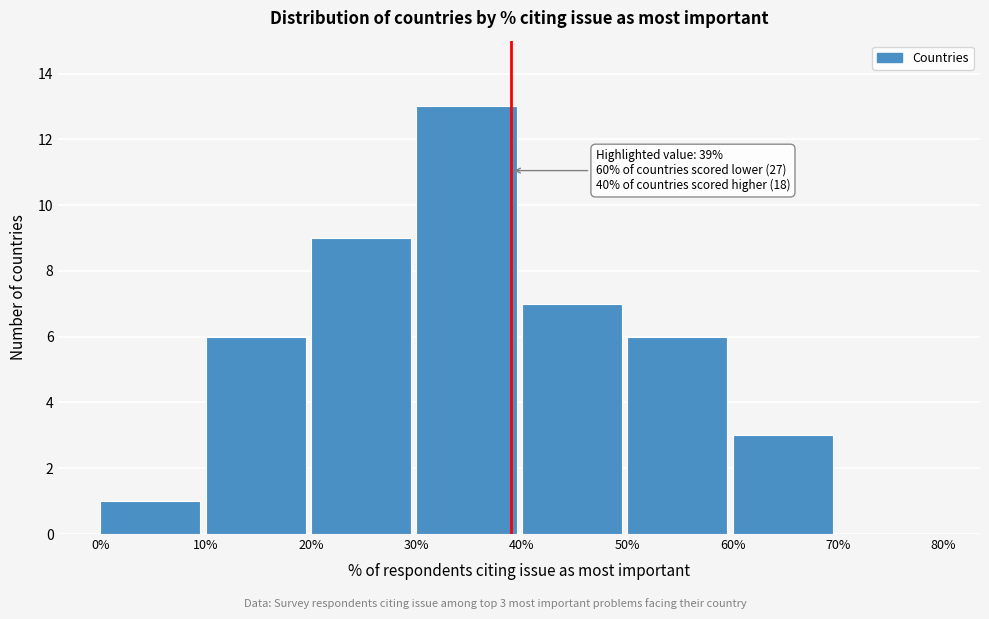

Which range on the x-axis has the tallest bar?

30% to 40%